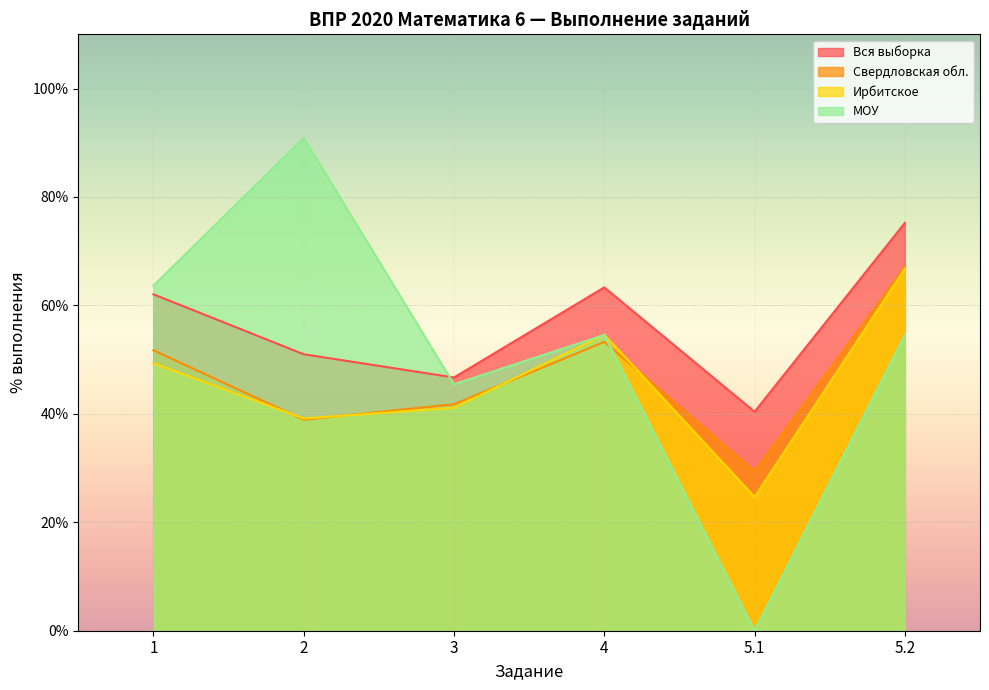

Which category has the lowest value in the МОУ series?

5.1